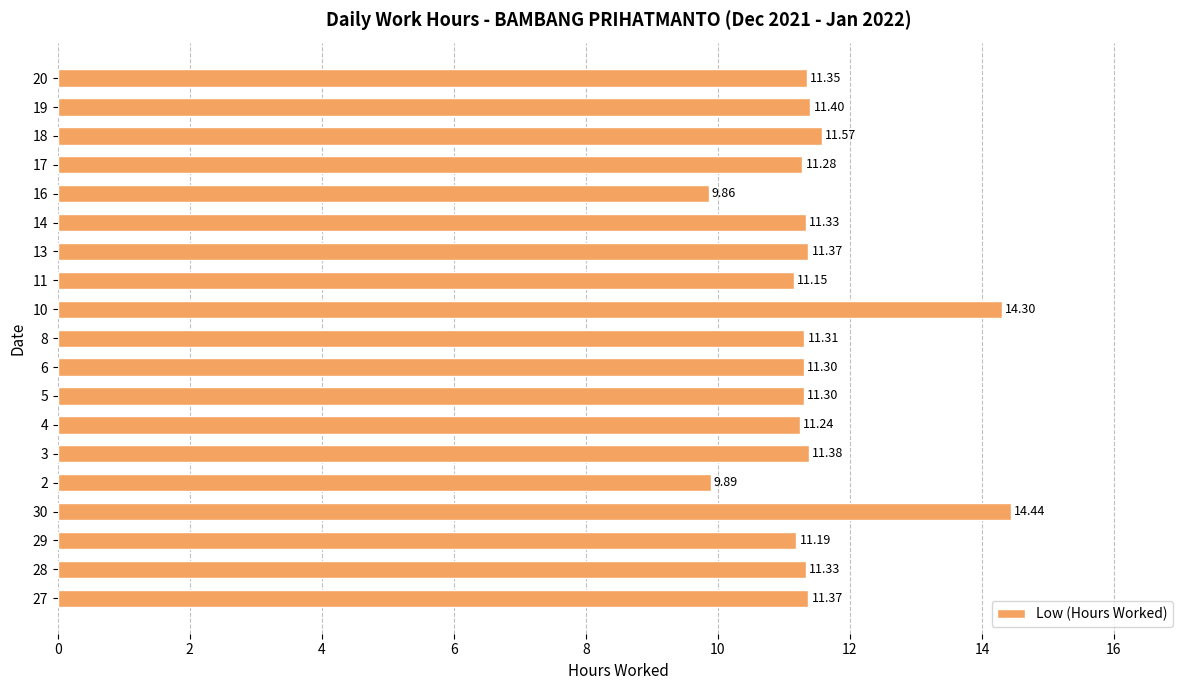

Are the bars grouped side by side (vs. stacked)?

No